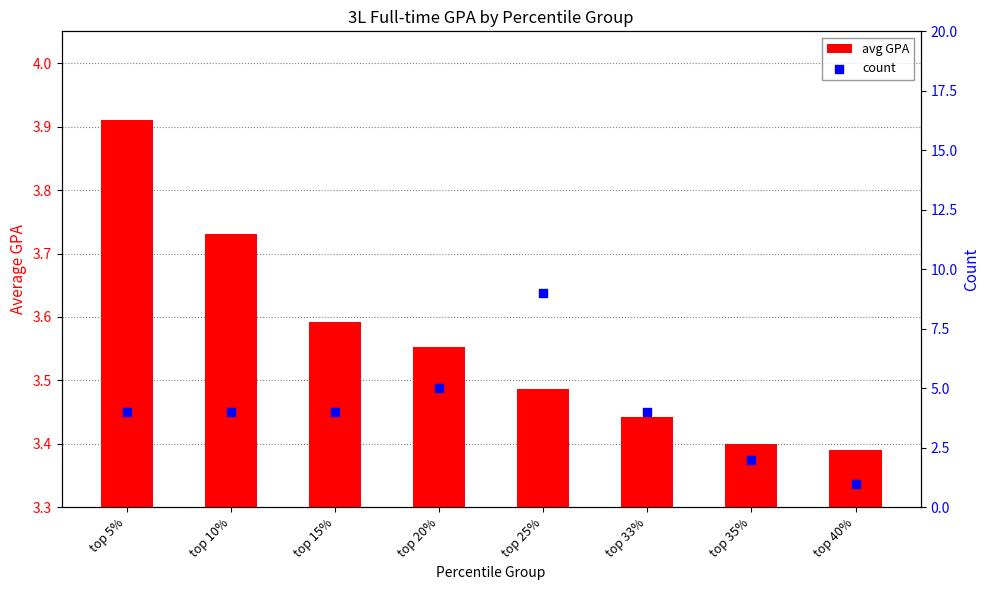

Which series has the largest total across all categories?

count